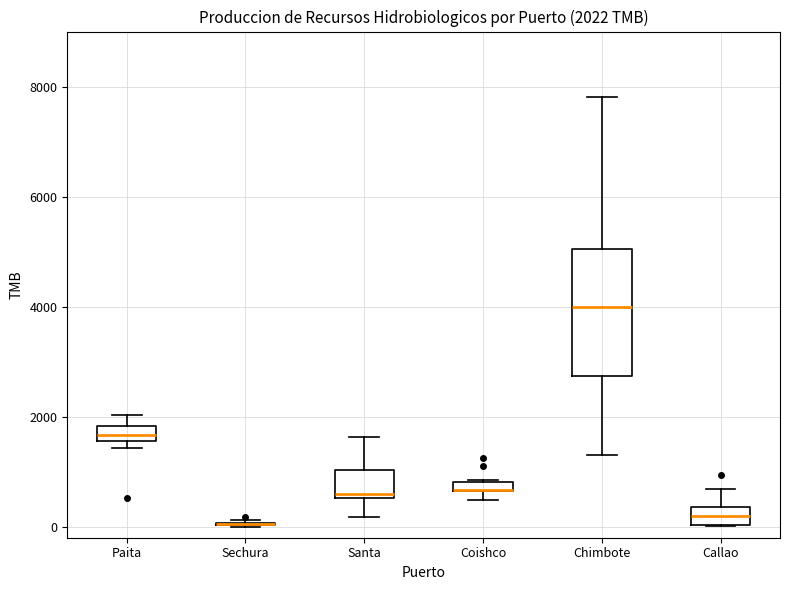

Comparing the boxes themselves (not the whiskers), which one is the tallest?

Chimbote